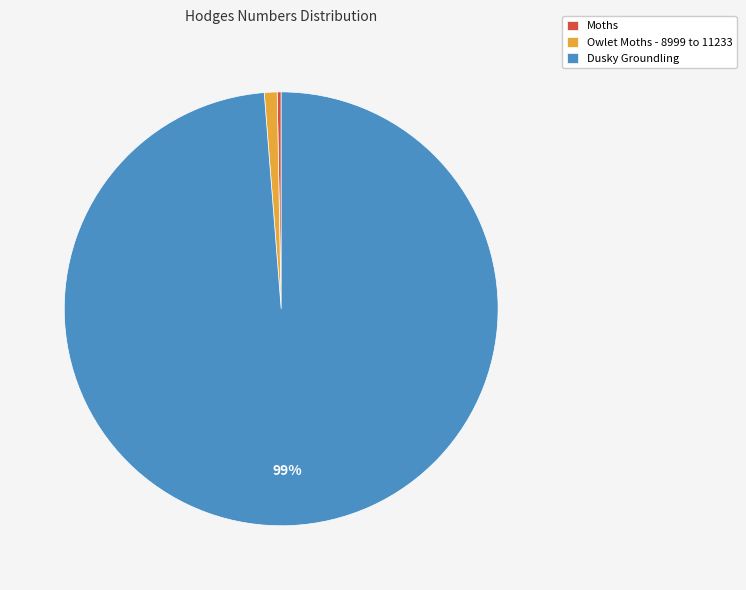

To the nearest percent, what is the combined percentage of Owlet Moths - 8999 to 11233 and Moths?

1%